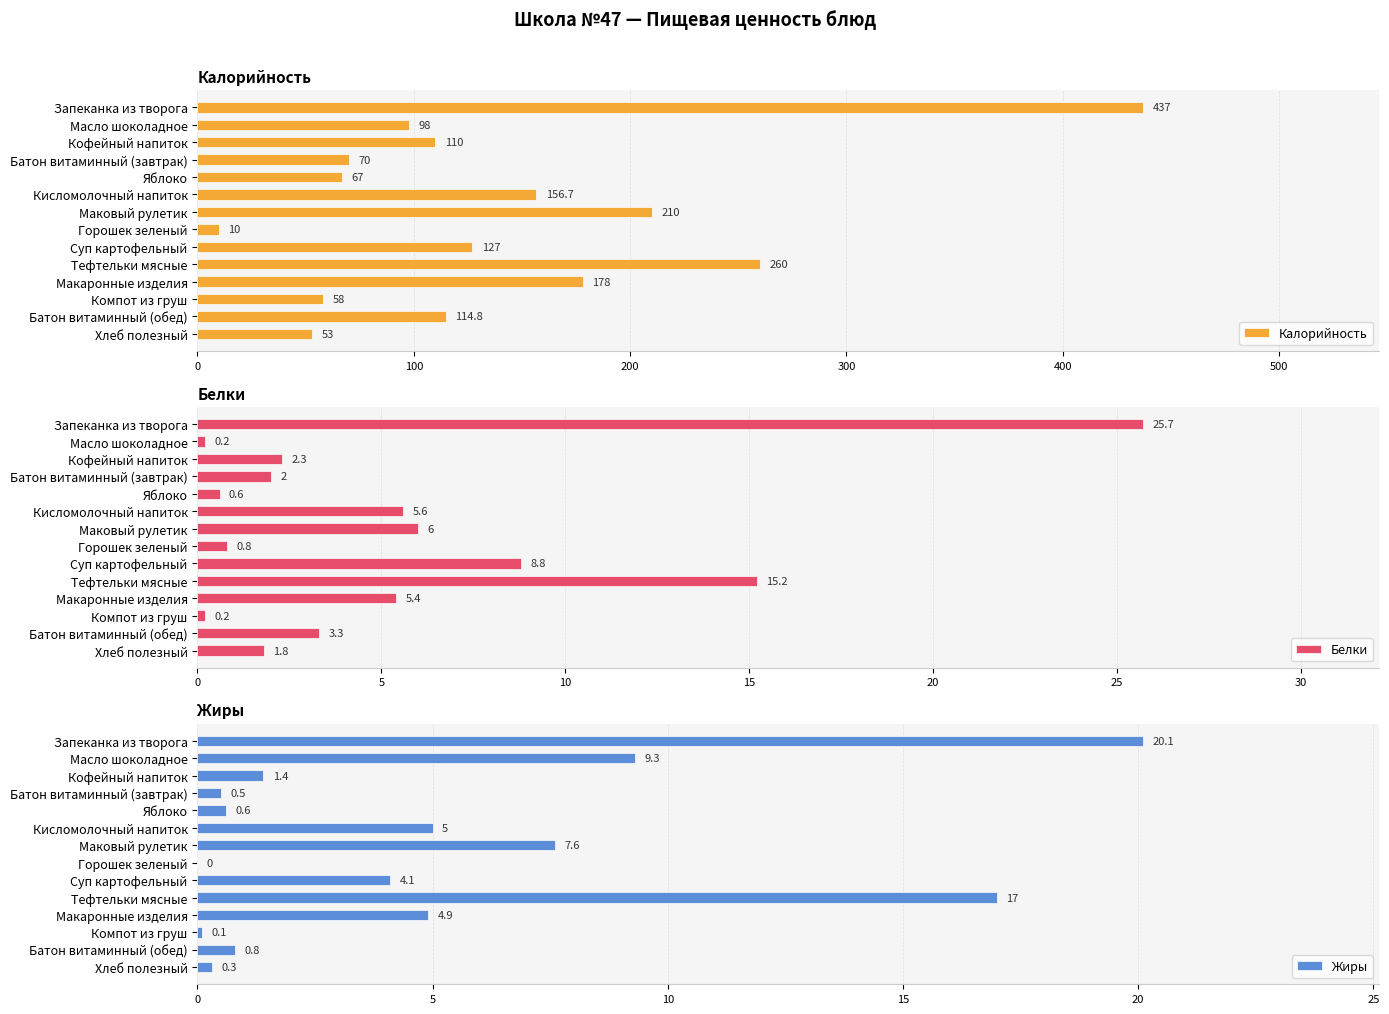

What is the minimum value for Белки?

0.2